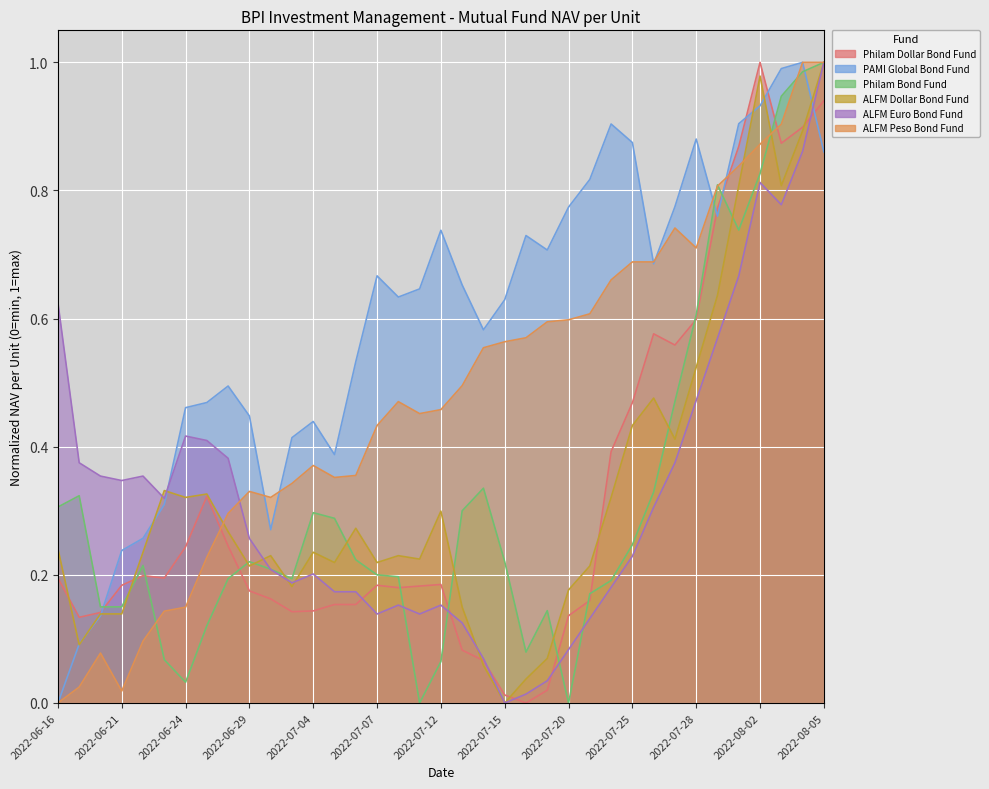

What is the sum of the Philam Bond Fund values at 2022-08-04 and 2022-08-05?

2.0